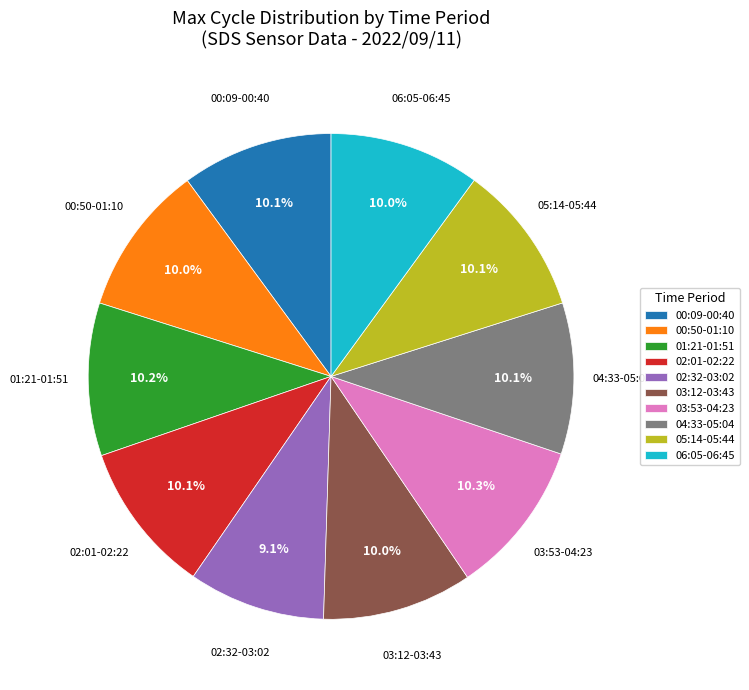

What is the ratio of the value at 05:14-05:44 to the value at 00:50-01:10?

1.0